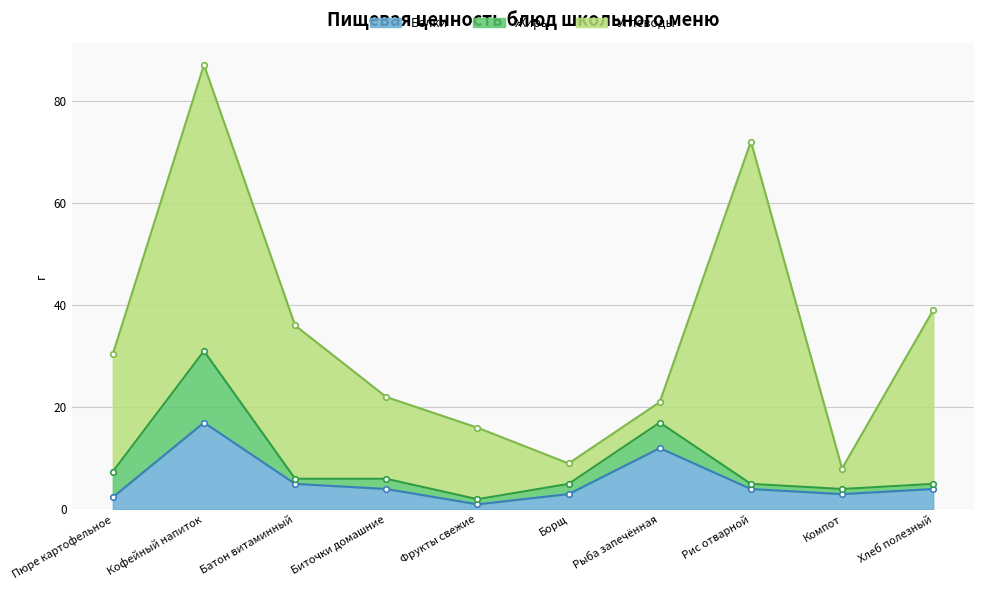

The Жиры series shows 1.5 at Фрукты свежие. True or false?

False